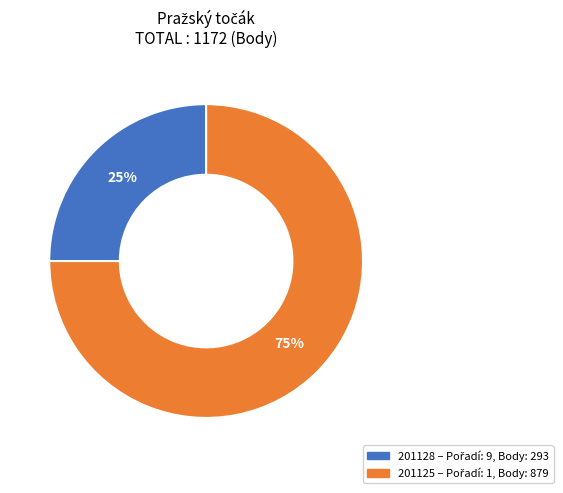

True or false: 201128 accounts for 18% of the total.

False